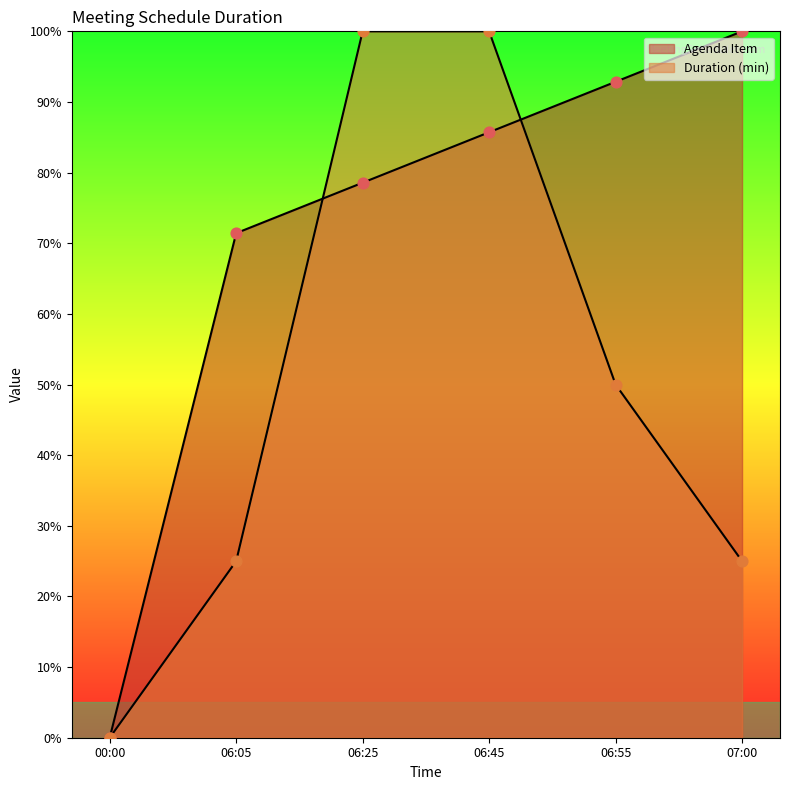

Which series has the largest Y range (max minus min)?

Agenda Item